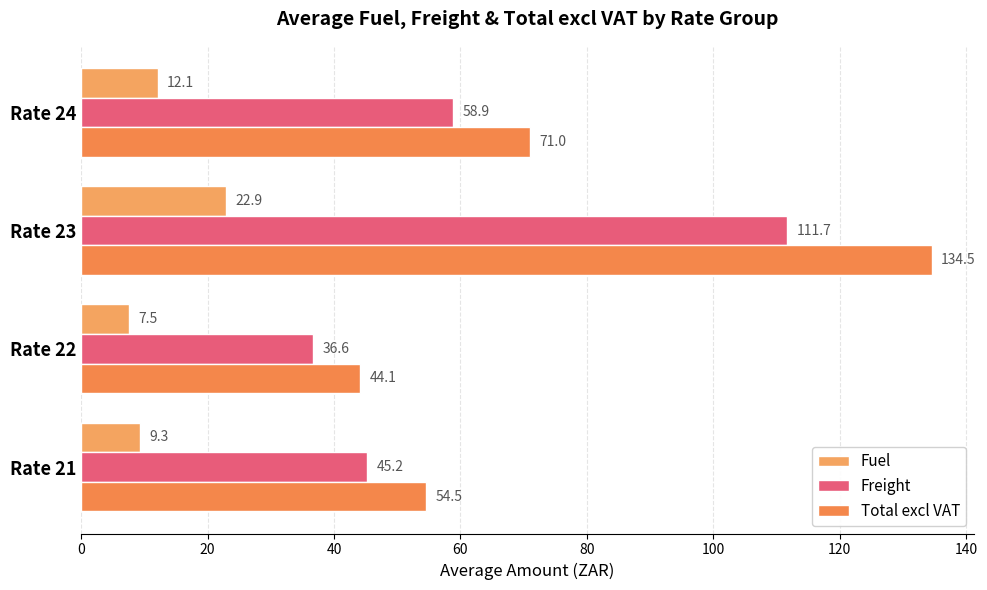

How many series are shown in this chart?

3